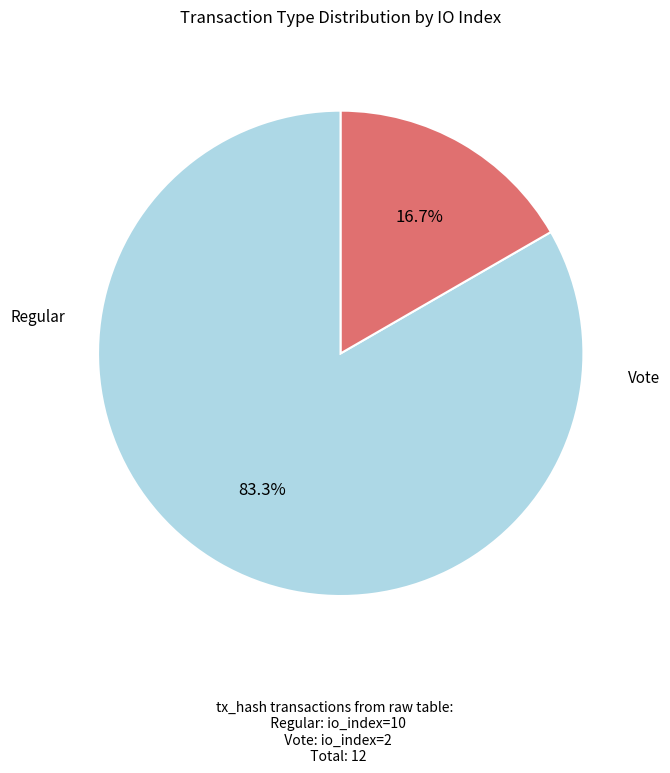

Is there a majority slice in this chart?

Yes